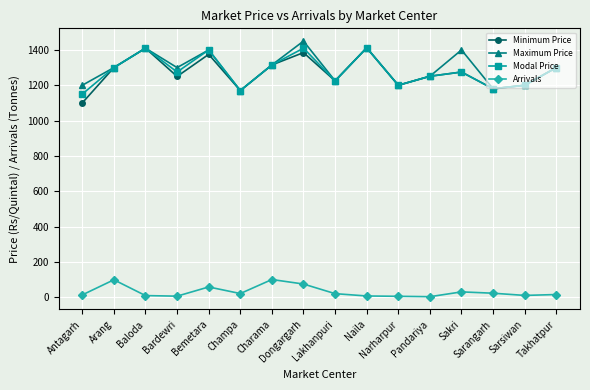

In Maximum Price, how many points are higher than both neighbors (excluding endpoints)?

5